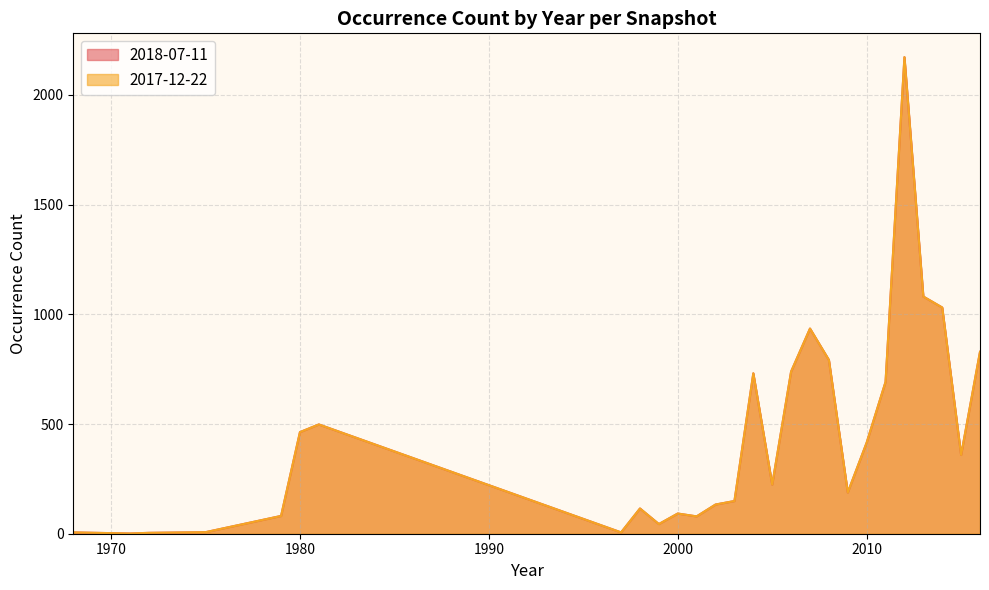

Reading left to right, transcribe all the data shown in this chart.

2018-07-11: 1968=6	1971=1	1972=4	1975=7	1979=81	1980=463	1981=498	1997=6	1998=115	1999=44	2000=92	2001=79	2002=133	2003=149	2004=731	2005=224	2006=739	2007=935	2008=792	2009=188	2010=415	2011=692	2012=2172	2013=1081	2014=1031	2015=359	2016=829
2017-12-22: 1968=6	1971=1	1972=4	1975=7	1979=81	1980=463	1981=498	1997=6	1998=115	1999=44	2000=92	2001=79	2002=133	2003=149	2004=731	2005=224	2006=739	2007=935	2008=792	2009=188	2010=415	2011=692	2012=2172	2013=1081	2014=1031	2015=359	2016=829